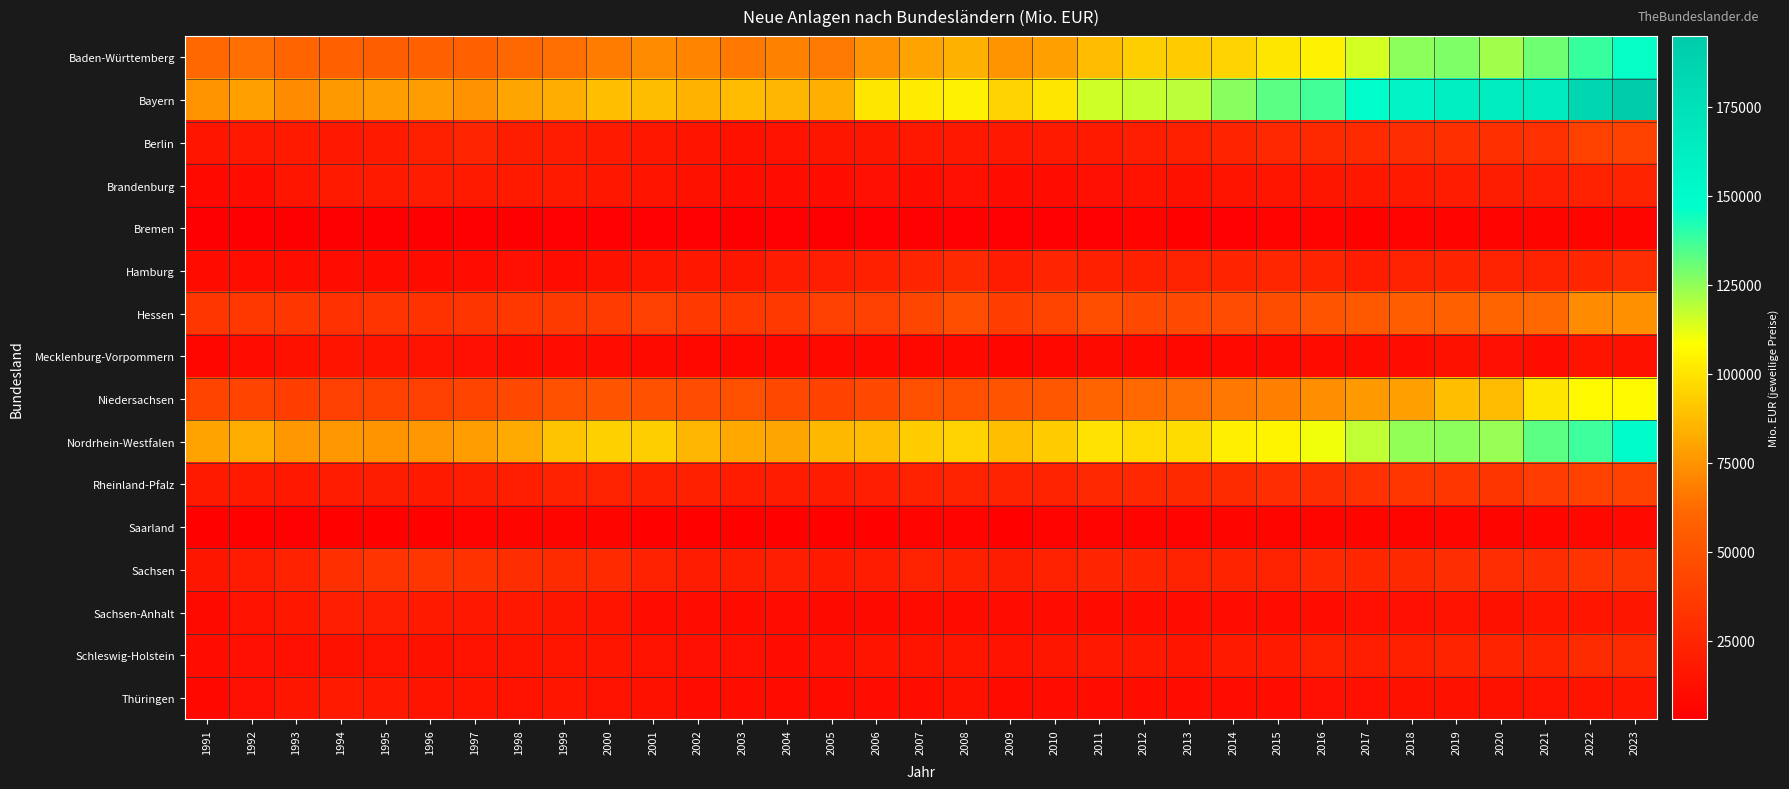

Reading left to right, list all the values displayed in this chart.

Baden-Württemberg: 1991=60976	1992=63048	1993=59439	1994=58373	1995=56830	1996=57880	1997=57757	1998=60952	1999=63569	2000=67788	2001=72620	2002=69699	2003=65988	2004=68972	2005=67236	2006=74878	2007=79795	2008=84103	2009=75473	2010=78675	2011=86919	2012=93447	2013=92542	2014=94859	2015=100550	2016=104550	2017=114722	2018=125368	2019=127832	2020=122492	2021=129796	2022=138376	2023=145893
Bayern: 1991=75642	1992=78940	1993=72263	1994=76527	1995=77215	1996=77500	1997=74326	1998=80497	1999=82623	2000=88614	2001=87765	2002=84749	2003=86936	2004=85890	2005=83306	2006=100893	2007=102359	2008=104576	2009=94958	2010=100780	2011=115475	2012=117322	2013=119084	2014=126609	2015=132881	2016=137064	2017=147140	2018=156209	2019=161745	2020=163231	2021=164381	2022=183790	2023=194897
Berlin: 1991=15660	1992=17642	1993=18019	1994=17356	1995=17964	1996=21258	1997=23928	1998=19729	1999=19338	2000=18203	2001=16896	2002=14494	2003=12833	2004=13844	2005=15794	2006=16201	2007=17350	2008=17653	2009=17238	2010=18085	2011=18250	2012=20719	2013=21184	2014=23780	2015=25632	2016=26813	2017=27264	2018=29817	2019=30666	2020=30409	2021=30990	2022=40194	2023=40928
Brandenburg: 1991=8299	1992=11177	1993=15032	1994=18126	1995=18006	1996=19374	1997=18485	1998=18494	1999=18000	2000=16910	2001=14269	2002=12745	2003=11431	2004=11607	2005=11418	2006=12096	2007=11782	2008=12456	2009=10848	2010=11662	2011=12141	2012=13548	2013=13125	2014=14188	2015=14944	2016=16299	2017=17107	2018=18436	2019=18845	2020=19920	2021=20626	2022=21973	2023=23513
Bremen: 1991=3533	1992=3493	1993=3654	1994=3021	1995=2923	1996=3139	1997=3180	1998=3444	1999=3904	2000=4096	2001=3968	2002=4089	2003=3266	2004=3860	2005=3645	2006=4021	2007=4210	2008=4316	2009=3673	2010=4018	2011=4070	2012=5504	2013=4946	2014=4409	2015=5475	2016=5419	2017=4785	2018=5568	2019=5739	2020=5358	2021=5976	2022=6345	2023=6043
Hamburg: 1991=10409	1992=11813	1993=11569	1994=10610	1995=9954	1996=10050	1997=10983	1998=12022	1999=11532	2000=12951	2001=15240	2002=16581	2003=15946	2004=19212	2005=20602	2006=21661	2007=24640	2008=26208	2009=19335	2010=24081	2011=21243	2012=21519	2013=22602	2014=23782	2015=24984	2016=23321	2017=19416	2018=22490	2019=23633	2020=22631	2021=22922	2022=24958	2023=28435
Hessen: 1991=33719	1992=34669	1993=33825	1994=31312	1995=32830	1996=31451	1997=33199	1998=34528	1999=36472	2000=36786	2001=39138	2002=35787	2003=34978	2004=35770	2005=39316	2006=39431	2007=43046	2008=47704	2009=38284	2010=41544	2011=47341	2012=44399	2013=45453	2014=46105	2015=46725	2016=51130	2017=53854	2018=55688	2019=57443	2020=59603	2021=60998	2022=72197	2023=73794
Mecklenburg-Vorpommern: 1991=7202	1992=10992	1993=12867	1994=14263	1995=14875	1996=13508	1997=12468	1998=11647	1999=11076	2000=10529	2001=9164	2002=8058	2003=7840	2004=7837	2005=8383	2006=8920	2007=7843	2008=8287	2009=7250	2010=7919	2011=8952	2012=8896	2013=7959	2014=8741	2015=9095	2016=10221	2017=10414	2018=11627	2019=13181	2020=12511	2021=11299	2022=14495	2023=13398
Niedersachsen: 1991=41293	1992=41351	1993=38524	1994=39657	1995=39671	1996=39171	1997=41259	1998=44569	1999=48364	2000=50373	2001=49091	2002=46232	2003=48295	2004=43471	2005=40802	2006=44585	2007=48378	2008=48087	2009=50576	2010=52611	2011=59864	2012=62122	2013=62977	2014=66247	2015=68536	2016=72789	2017=77034	2018=78728	2019=88861	2020=87006	2021=100909	2022=107057	2023=106510
Nordrhein-Westfalen: 1991=79816	1992=82551	1993=75802	1994=76057	1995=75131	1996=75910	1997=77298	1998=82374	1999=90315	2000=93996	2001=93394	2002=85752	2003=81558	2004=80835	2005=86619	2006=86994	2007=92481	2008=94768	2009=89078	2010=92203	2011=100085	2012=97241	2013=98124	2014=103993	2015=105493	2016=110440	2017=118093	2018=124415	2019=125233	2020=123686	2021=133368	2022=137462	2023=149092
Rheinland-Pfalz: 1991=18338	1992=18367	1993=17761	1994=19094	1995=19935	1996=18465	1997=19586	1998=20806	1999=21816	2000=22810	2001=21004	2002=21348	2003=19254	2004=19140	2005=18978	2006=20626	2007=22419	2008=22598	2009=22525	2010=23153	2011=25520	2012=25518	2013=26782	2014=28343	2015=28970	2016=29205	2017=30846	2018=34263	2019=33759	2020=33358	2021=37824	2022=40771	2023=40533
Saarland: 1991=4559	1992=4637	1993=4197	1994=4631	1995=5036	1996=5023	1997=5176	1998=6106	1999=5984	2000=6097	2001=5002	2002=5084	2003=5106	2004=4474	2005=4474	2006=4981	2007=5394	2008=5401	2009=4429	2010=5661	2011=5745	2012=5611	2013=5791	2014=6143	2015=6440	2016=6179	2017=6109	2018=6655	2019=7251	2020=6432	2021=6996	2022=7589	2023=8332
Sachsen: 1991=15972	1992=19245	1993=22094	1994=30168	1995=32827	1996=33763	1997=31914	1998=29493	1999=28121	2000=27383	2001=21946	2002=19261	2003=19423	2004=20255	2005=18542	2006=19128	2007=22602	2008=21465	2009=19700	2010=22251	2011=24455	2012=24252	2013=23039	2014=23648	2015=22799	2016=25639	2017=25053	2018=26480	2019=29290	2020=29144	2021=29670	2022=32340	2023=33487
Sachsen-Anhalt: 1991=8978	1992=14107	1993=17104	1994=20172	1995=20662	1996=18291	1997=17409	1998=17350	1999=15782	2000=14626	2001=11397	2002=10550	2003=10179	2004=10439	2005=9593	2006=9333	2007=10004	2008=10233	2009=10602	2010=10466	2011=10159	2012=10985	2013=10646	2014=10715	2015=11330	2016=11723	2017=12003	2018=12262	2019=13568	2020=13188	2021=15074	2022=15602	2023=15854
Schleswig-Holstein: 1991=11352	1992=12284	1993=11952	1994=12761	1995=13708	1996=13019	1997=13583	1998=14570	1999=15245	2000=14939	2001=13877	2002=12302	2003=12290	2004=11901	2005=12044	2006=14174	2007=14501	2008=15004	2009=13538	2010=15920	2011=17767	2012=17506	2013=15464	2014=18388	2015=18114	2016=20960	2017=20675	2018=21373	2019=23857	2020=23475	2021=23386	2022=27678	2023=27724
Thüringen: 1991=7948	1992=12104	1993=15699	1994=18303	1995=17424	1996=14304	1997=14441	1998=14111	1999=15165	2000=13739	2001=13197	2002=11155	2003=11350	2004=9877	2005=10106	2006=10727	2007=11513	2008=12704	2009=10317	2010=10548	2011=11490	2012=11501	2013=10983	2014=11569	2015=11352	2016=12615	2017=11942	2018=12774	2019=13183	2020=13277	2021=13550	2022=14632	2023=15001